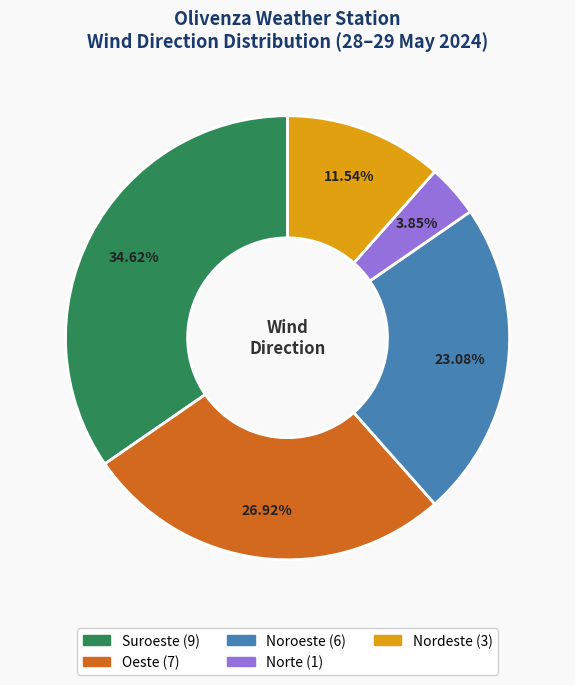

Which category has the smallest portion of the pie?

Norte